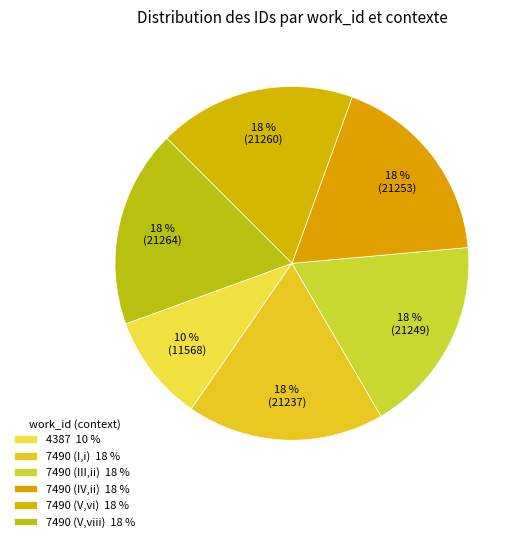

How many slices are in this pie chart?

6